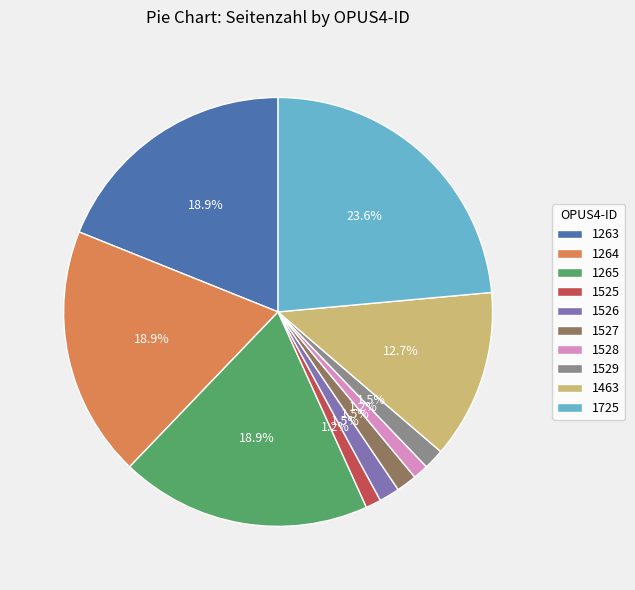

Is 1264 the majority of the pie?

No